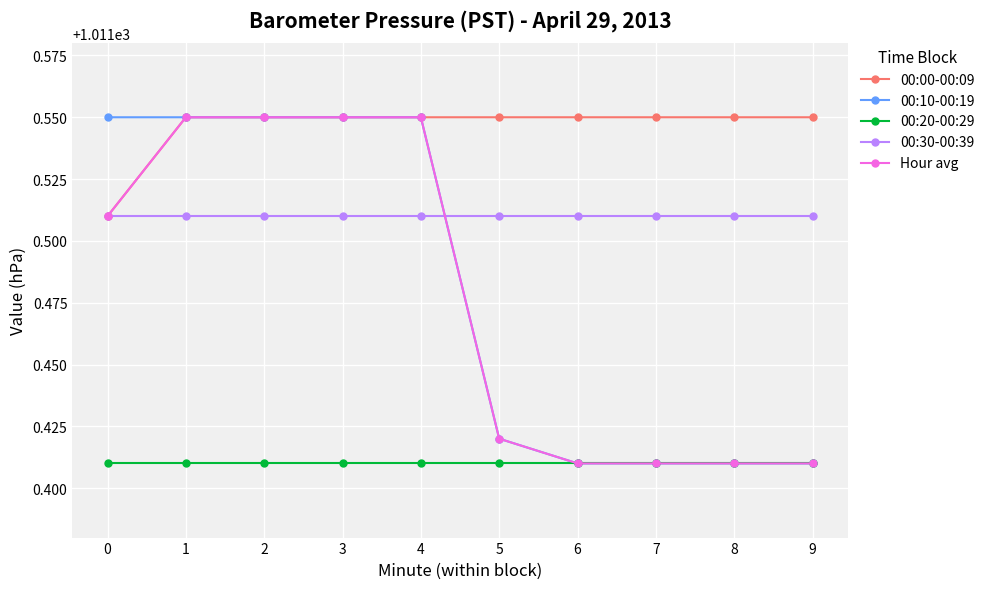

Which series changed the most between 0 and 7?

00:10-00:19